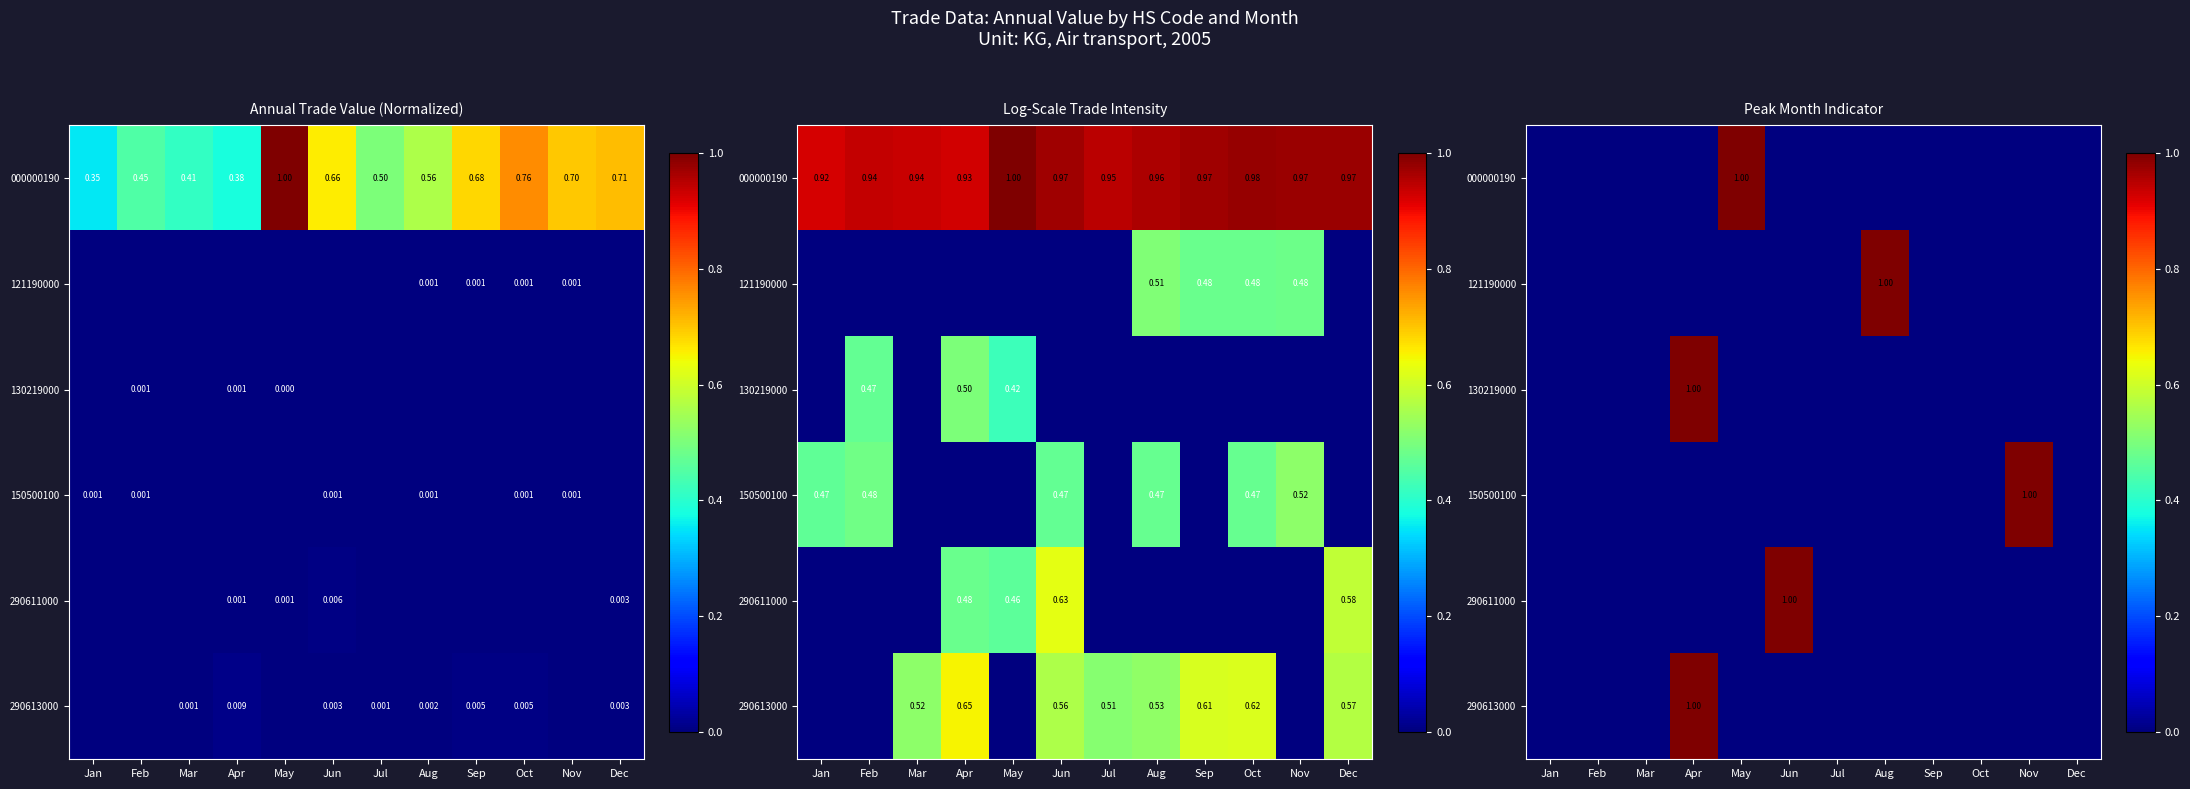

At which label does 000000190 reach its minimum?

Jan